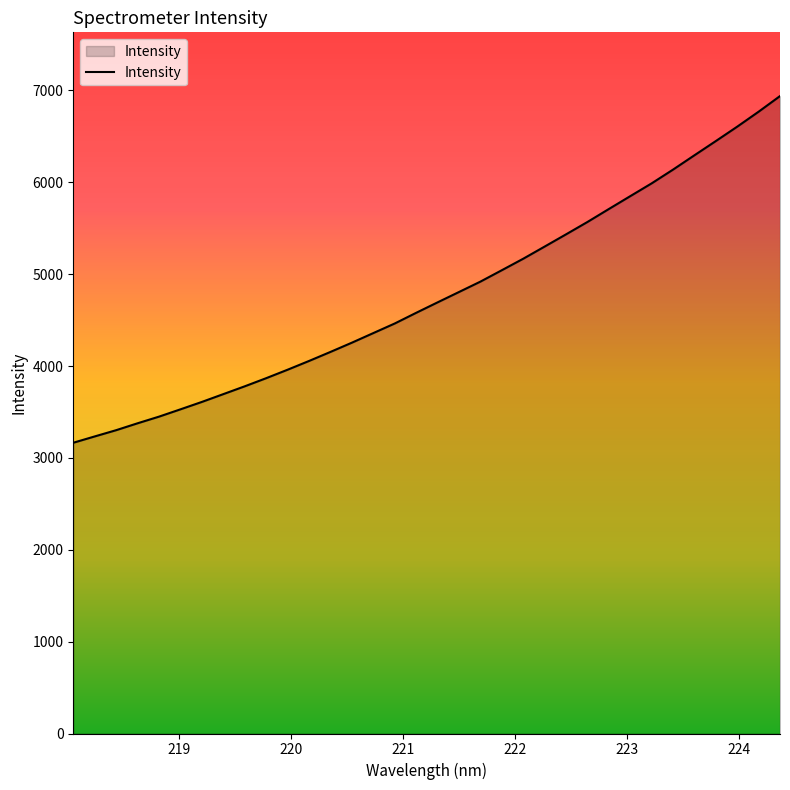

What is the difference between the maximum and minimum values?

3773.9